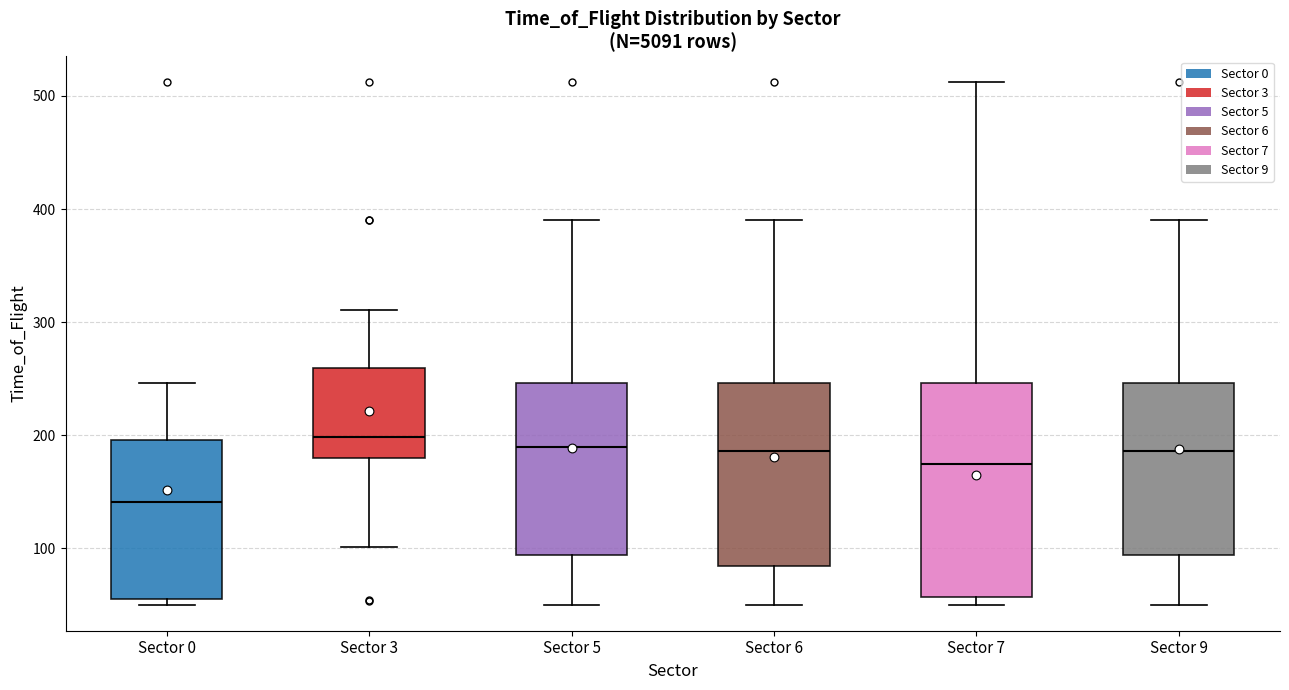

Which box has the lowest median line?

Sector 0